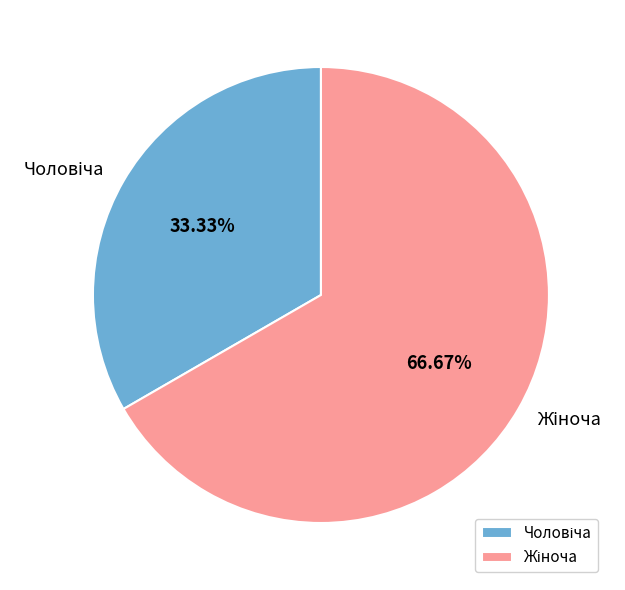

Does any single category account for the majority?

Yes